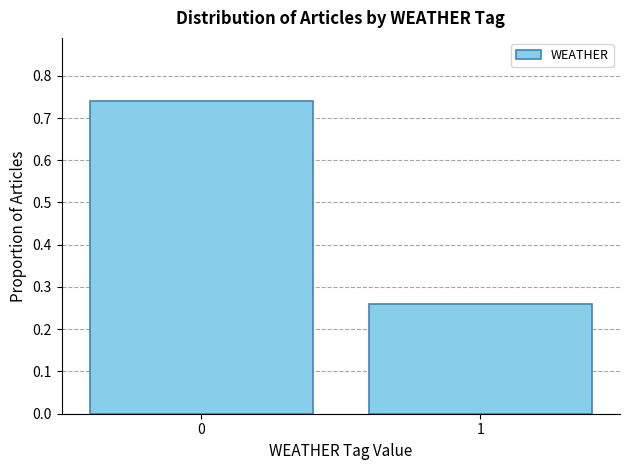

What is the sum of all values?

1.0